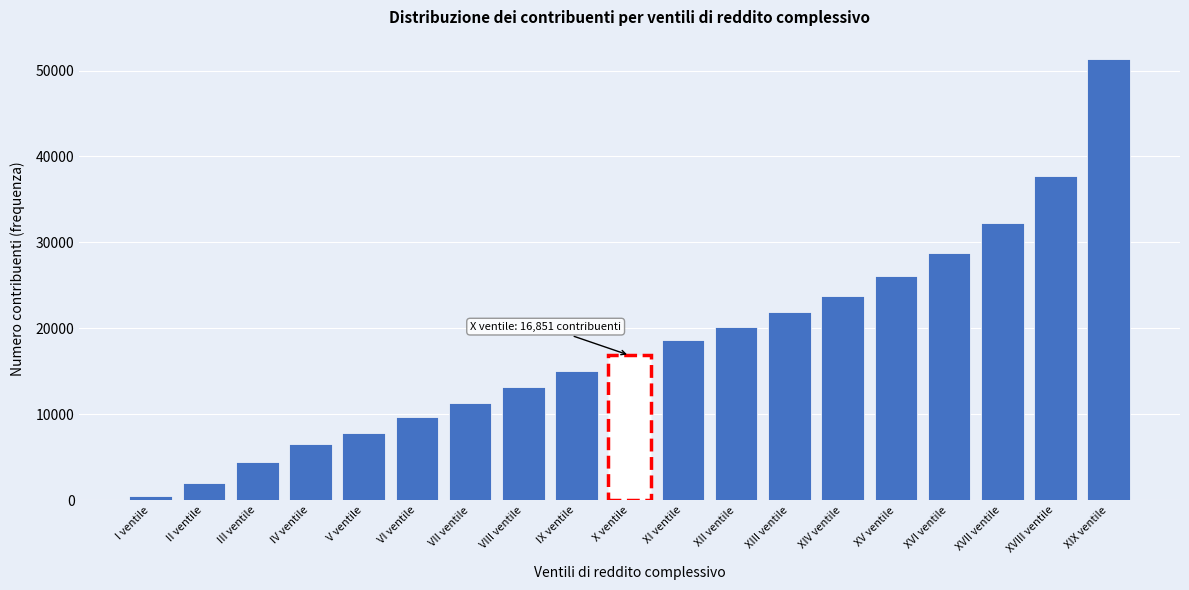

Reading left to right, what are all the values shown in this chart?

450	1955	4434	6524	7800	9636	11344	13187	15031	16851	18624	20207	21917	23803	26038	28720	32206	37736	51353